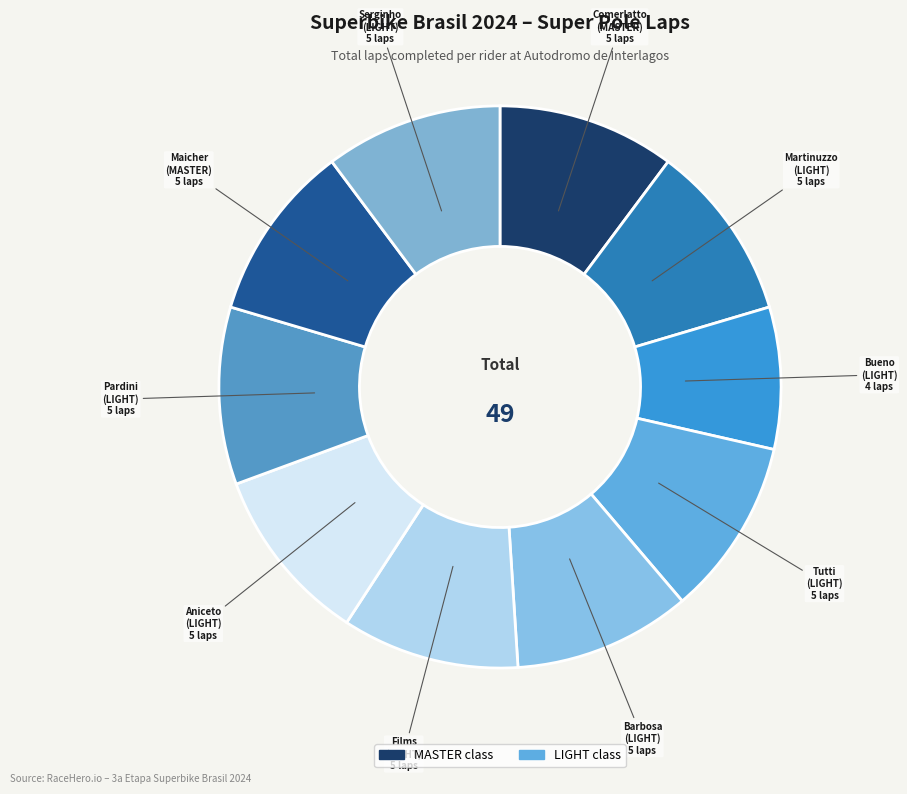

How many segments does this pie chart have?

10